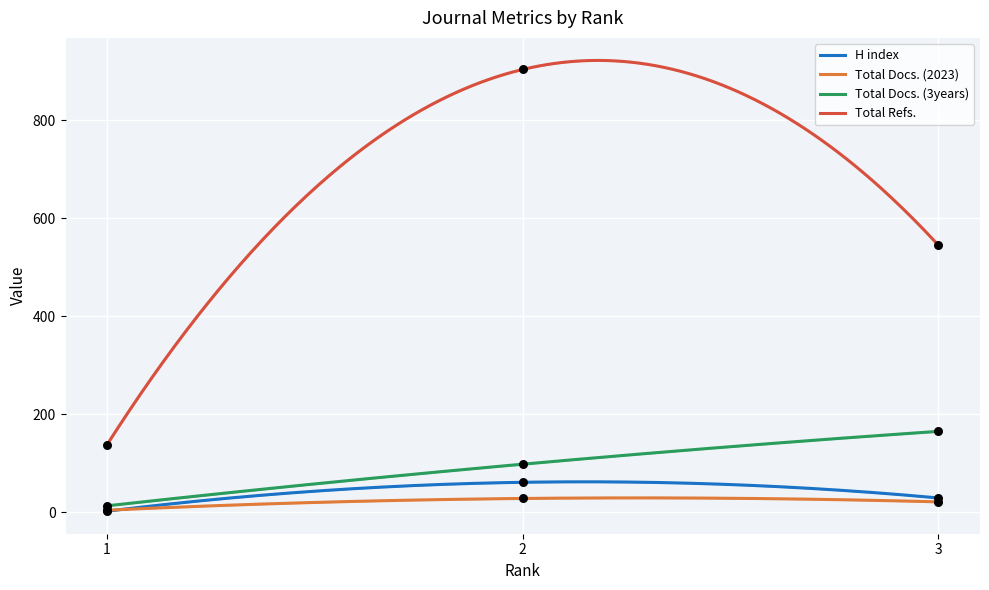

What are all the series names shown in the legend?

H index, Total Docs. (2023), Total Docs. (3years), Total Refs.